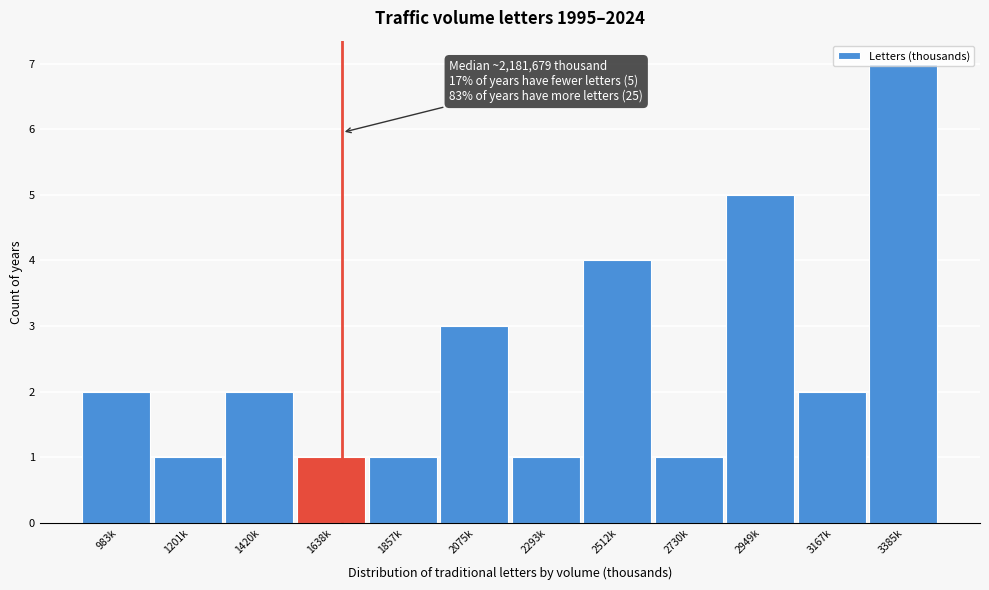

The value at 2949k is 8. True or false?

False